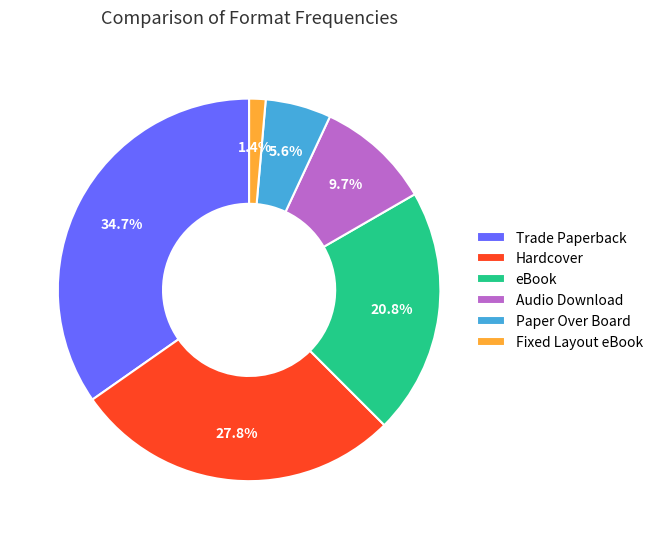

Is there a majority slice in this chart?

No